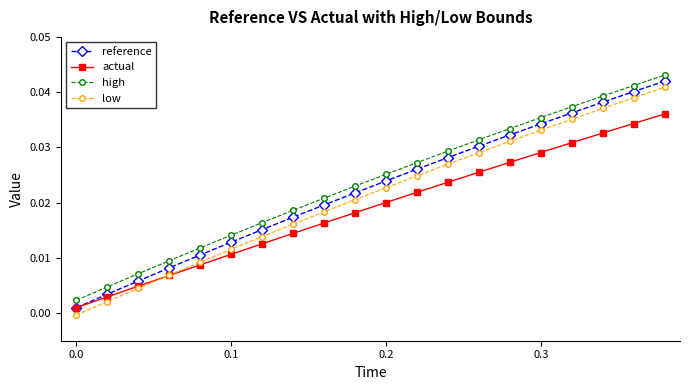

Rank the series by their average value, from highest to lowest.

high, reference, low, actual